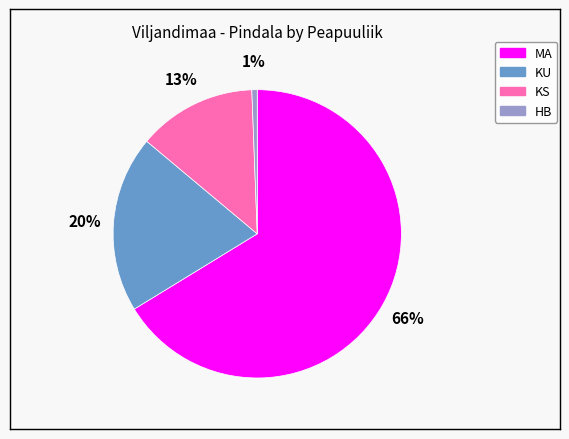

Does any single category account for the majority?

Yes